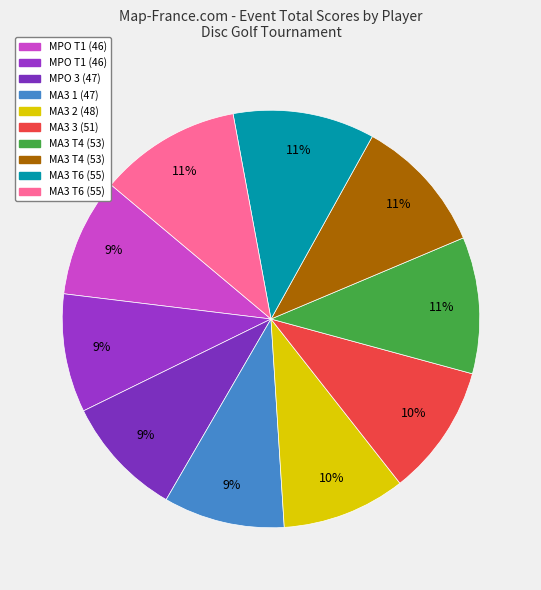

Count the number of slices in the pie.

10